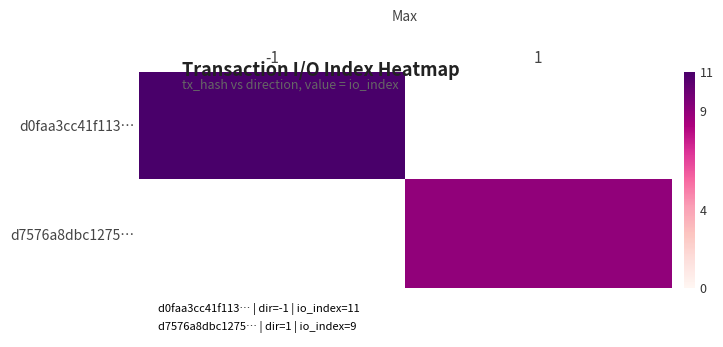

How many categories are shown in the chart?

2